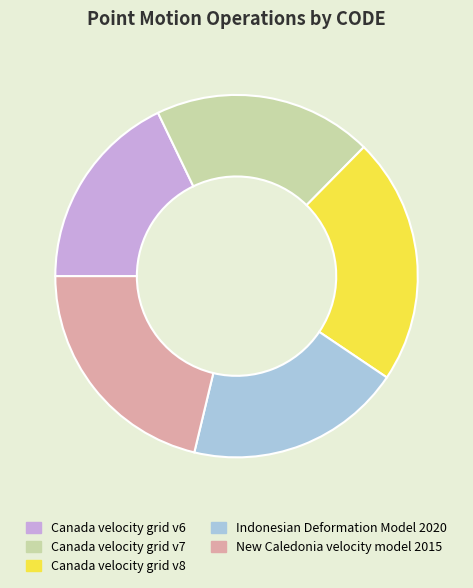

How many slices are in this pie chart?

5